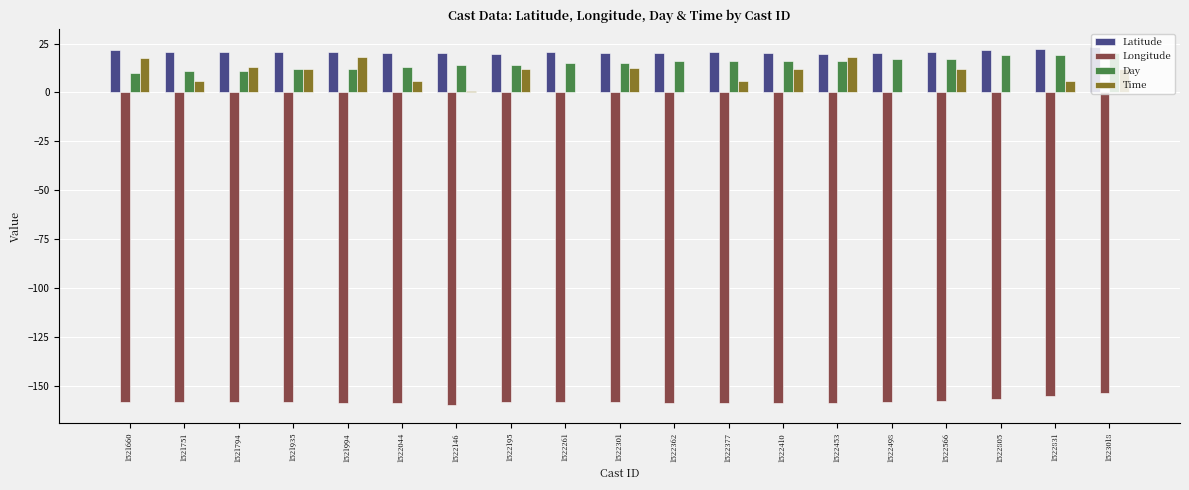

What are all the series names shown in the legend?

Latitude, Longitude, Day, Time